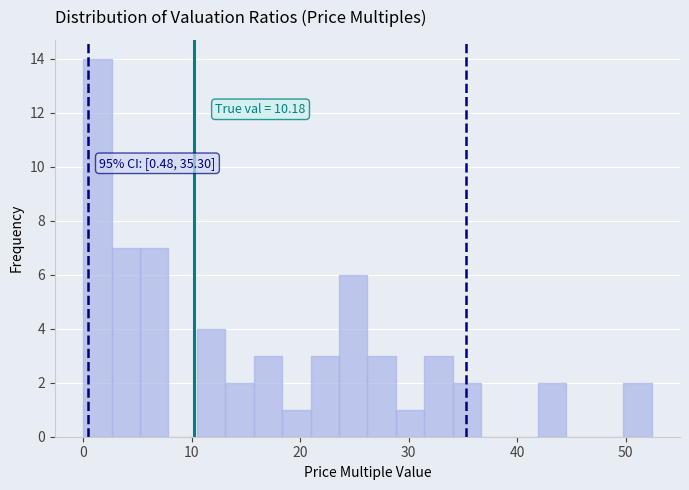

Around what value on the x-axis is the tallest bar? Give the approximate position of its centre, as read against the axis.

1